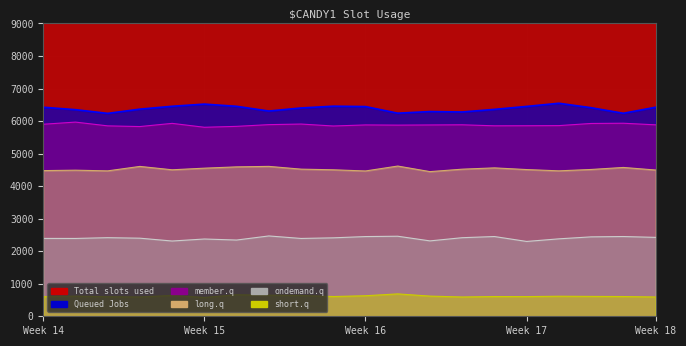

The short.q series shows 578 at Week 15. True or false?

True